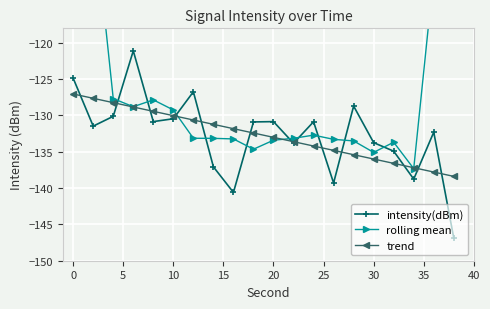

What are all the series names shown in the legend?

intensity(dBm), rolling mean, trend